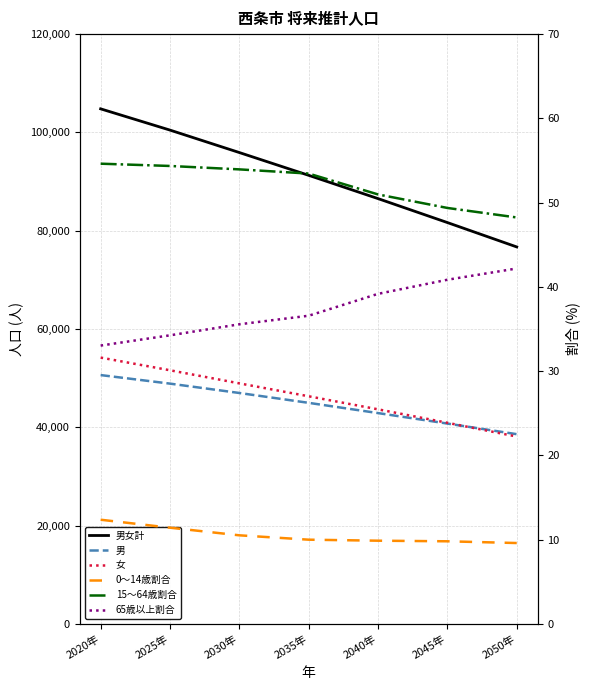

True or false: 65歳以上割合 and 男 intersect in this chart.

False